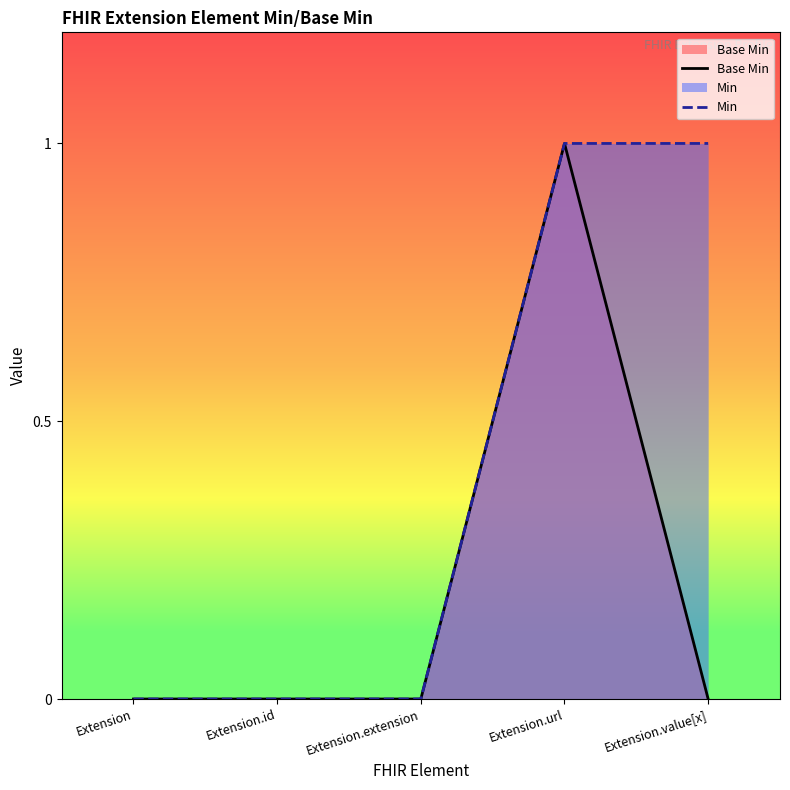

Reading right to left, what are all the values shown in this chart?

Base Min: 0	1	0	0	0
Min: 1	1	0	0	0